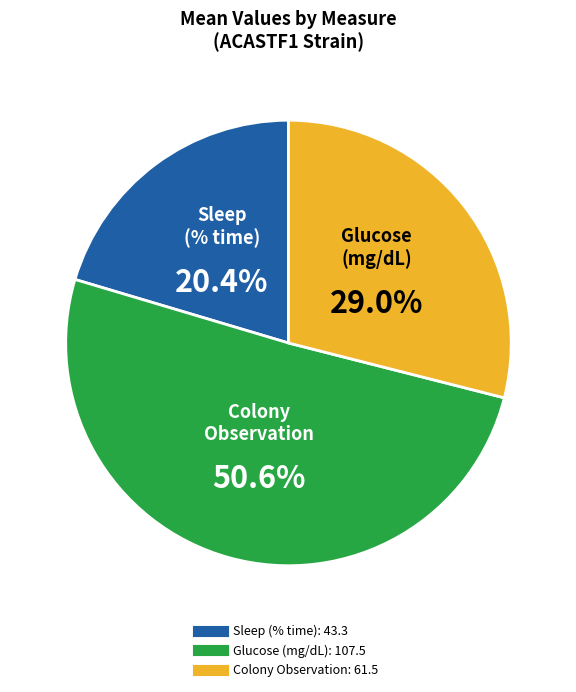

Is there a majority slice in this chart?

Yes